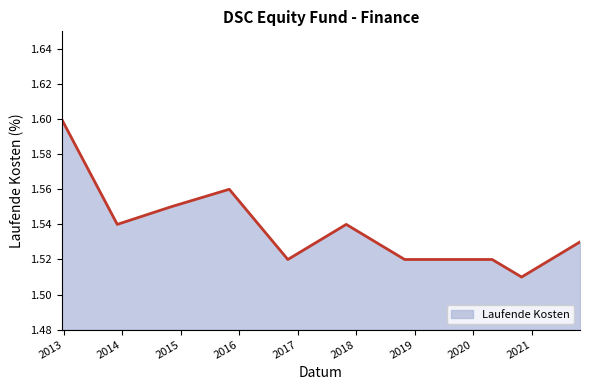

How many lines are shown in the chart?

1